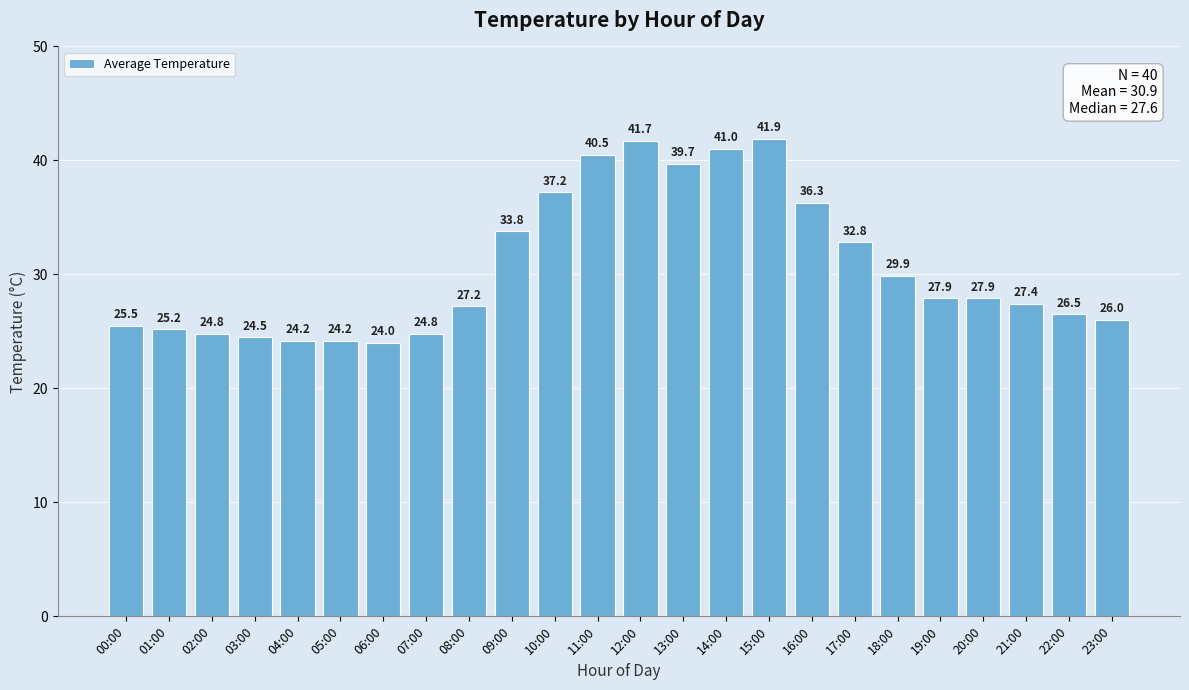

What is the change in value from 16:00 to 19:00?

-8.4